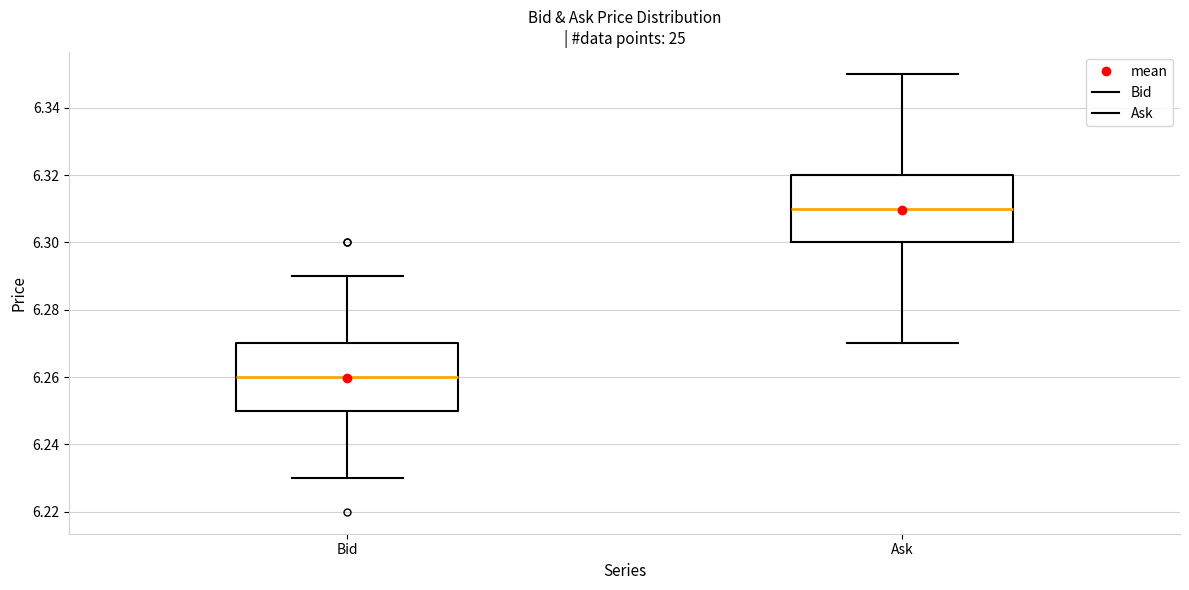

Reading left to right, transcribe this box plot: for each box, give where its median line is, the range the box spans, and where its two whiskers end, as read against the y-axis. The values are not printed on the chart, so give them approximately, as read against the axis.

Bid: median 6.26, box 6.25 to 6.27, whiskers 6.23 to 6.29
Ask: median 6.31, box 6.30 to 6.32, whiskers 6.27 to 6.35